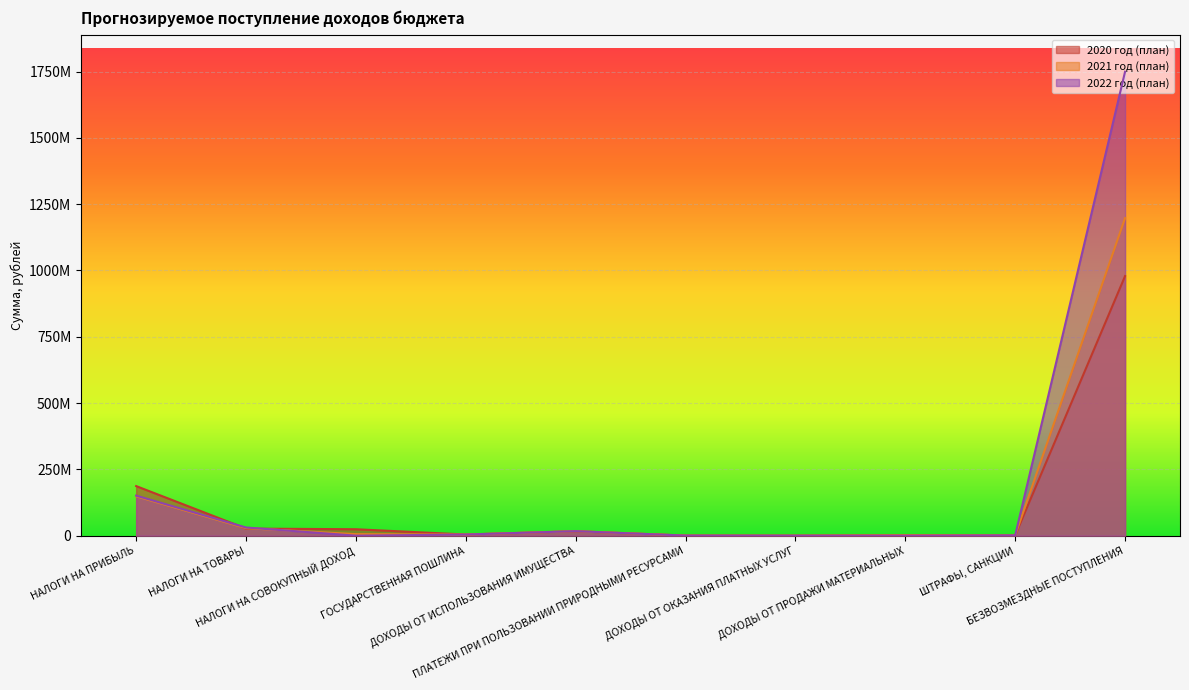

Where does the 2021 год (план) series first go above 5894000?

НАЛОГИ НА ПРИБЫЛЬ